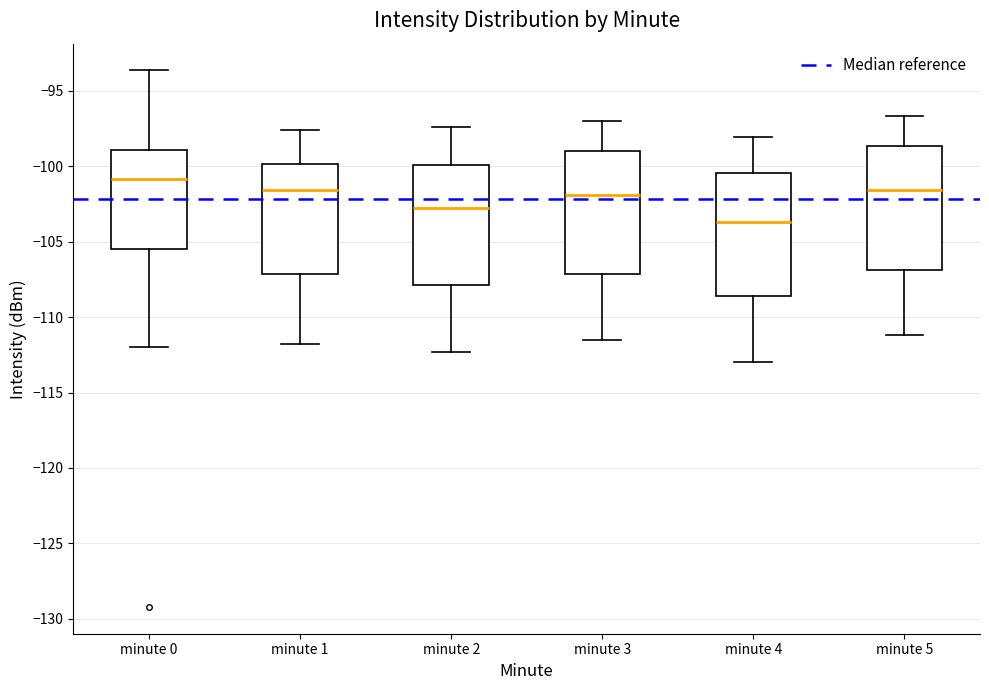

Which box has the highest median line?

minute 0